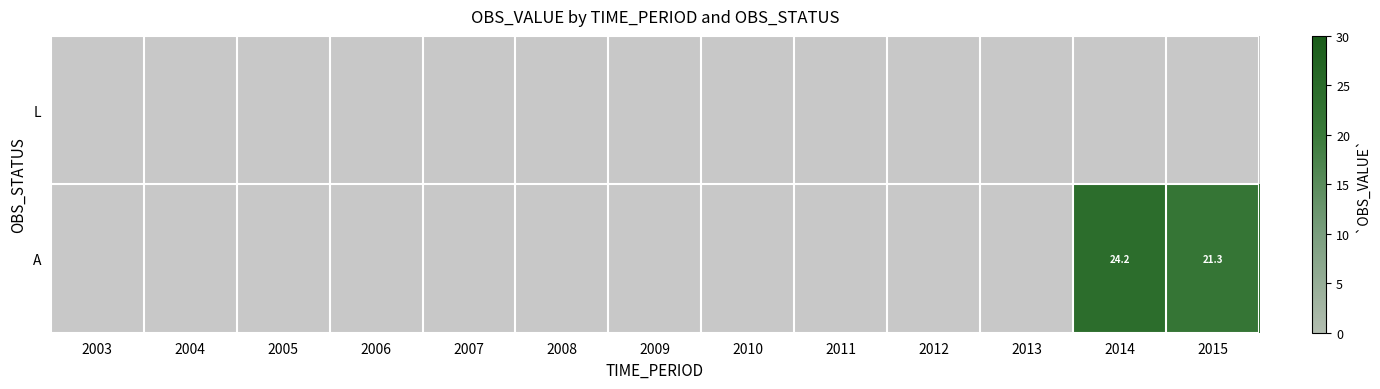

How many distinct data groups are displayed?

2